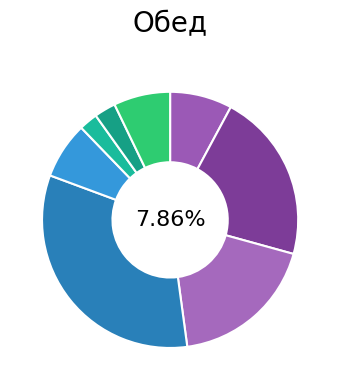

Combined, do лук с растительным маслом and хлеб ржаной account for over 50%?

No